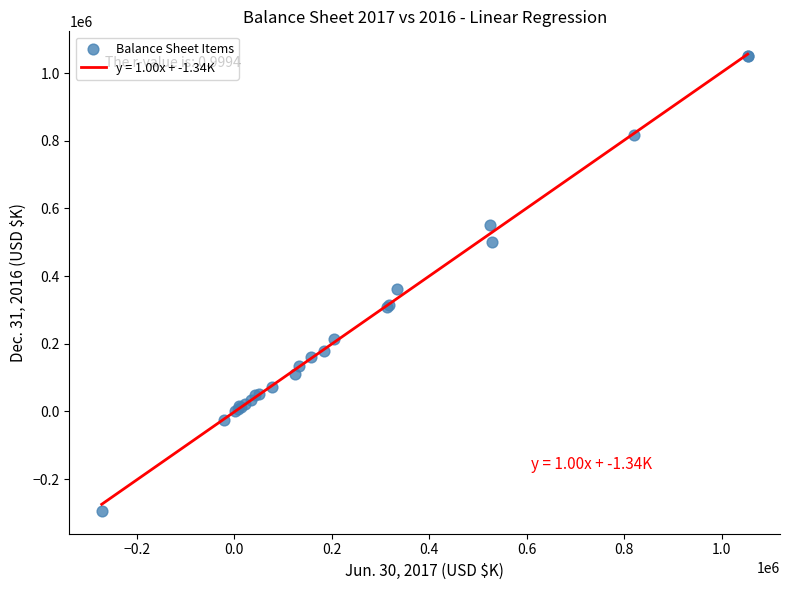

What Y value in the scatter plot is closest to 378865?

360840